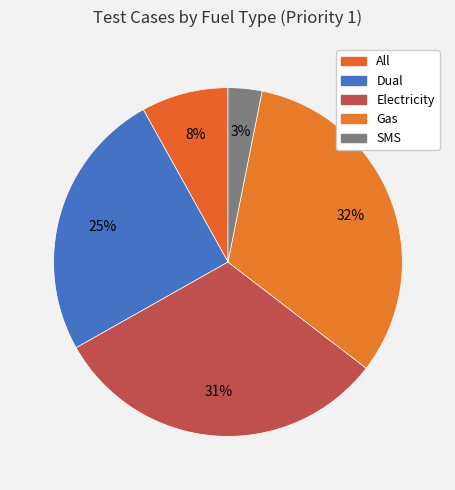

To the nearest percent, what is the average slice percentage?

20%